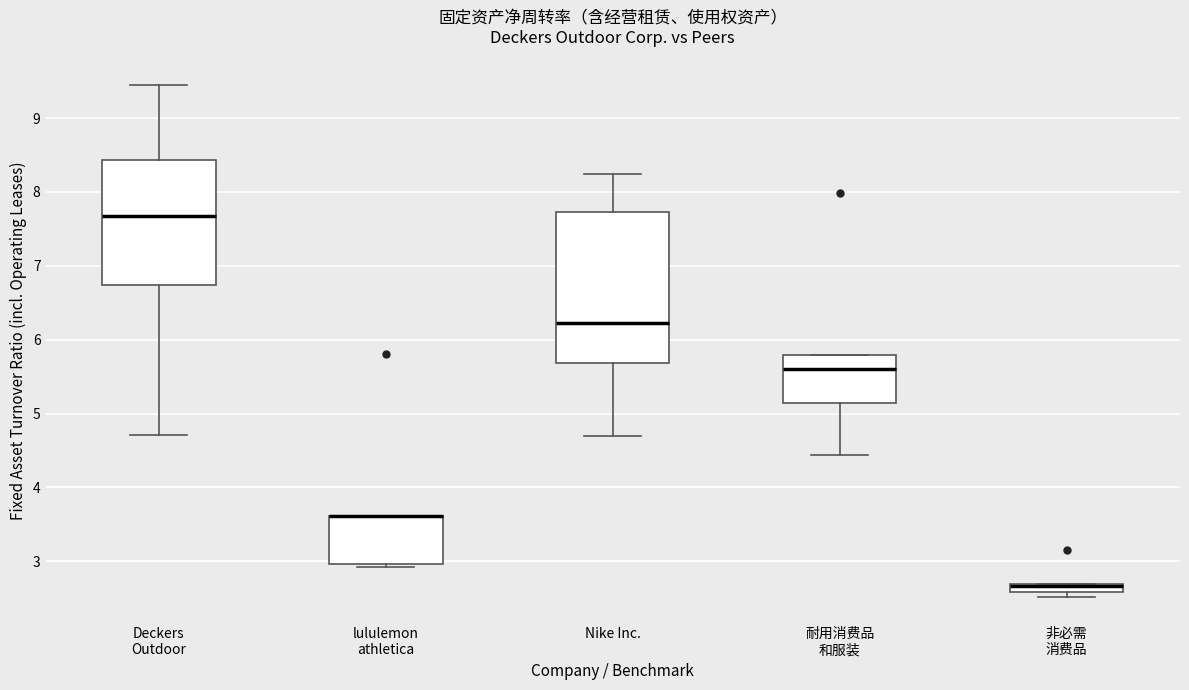

Comparing the boxes themselves (not the whiskers), which one is the tallest?

Nike Inc.